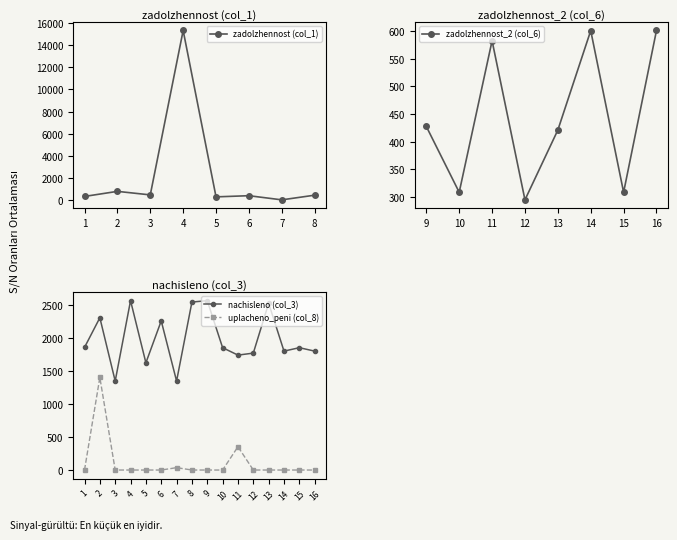

True or false: zadolzhennost (col_1) has a value of 209.2 at 11.

False